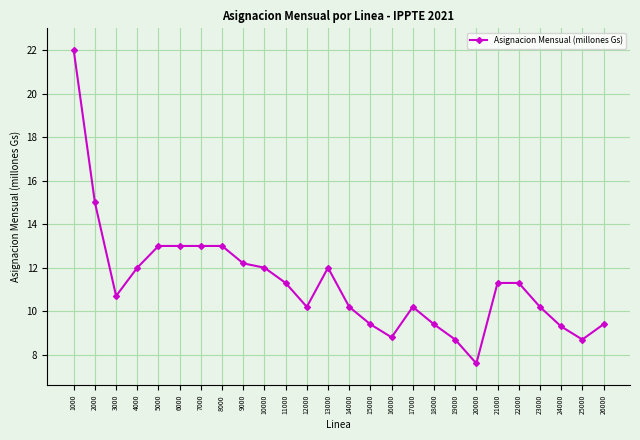

Approximately how many times larger is the value at 4000 compared to 23000?

1.2